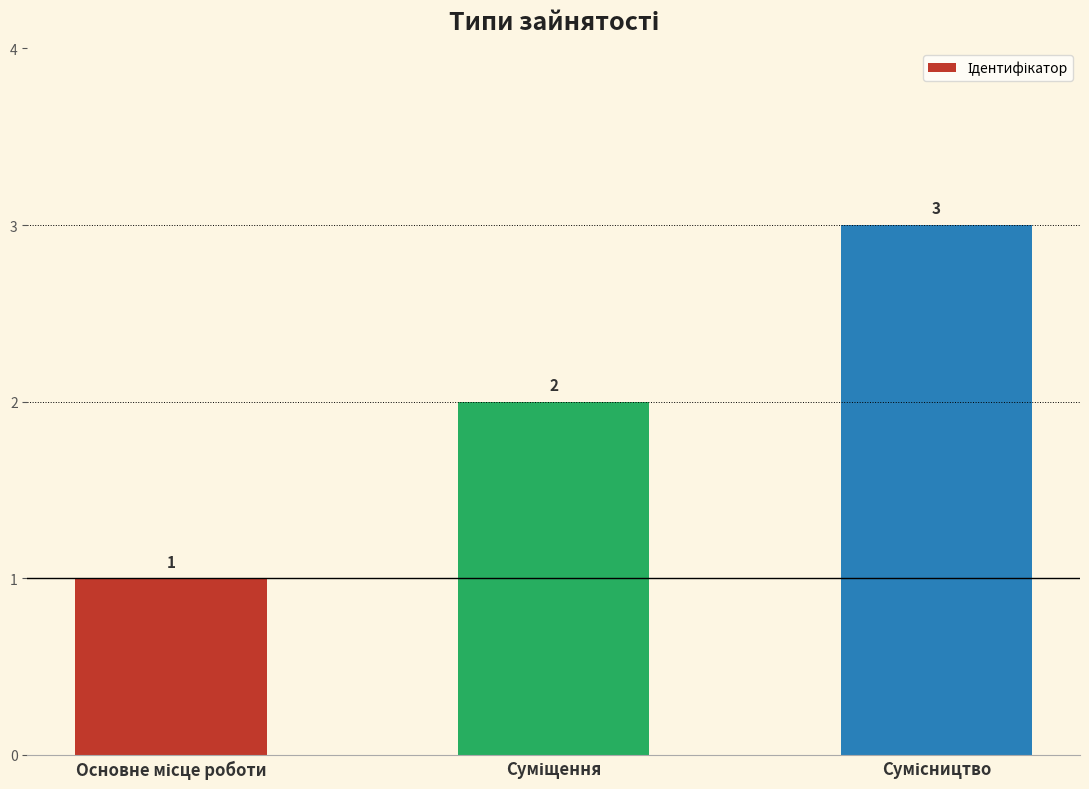

How many bars are there in total?

3